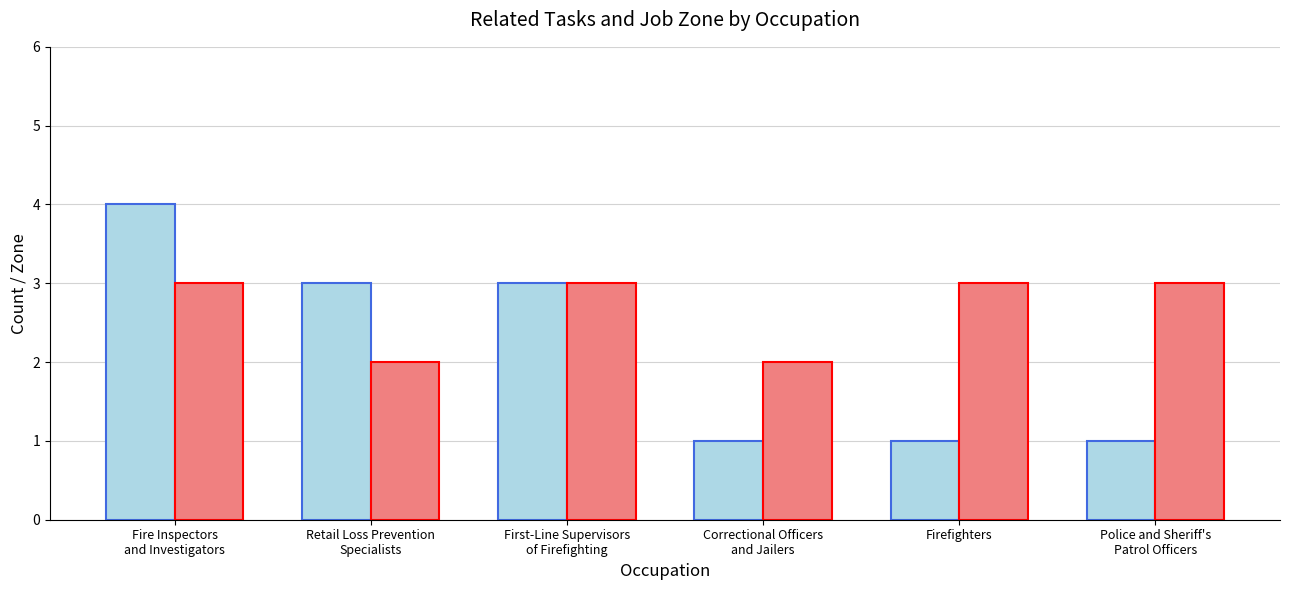

How many series are shown in this chart?

2